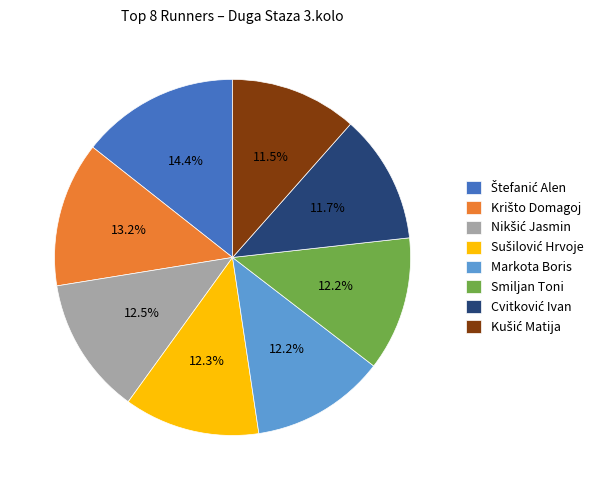

What portion of the pie excludes Markota Boris?

87.8%